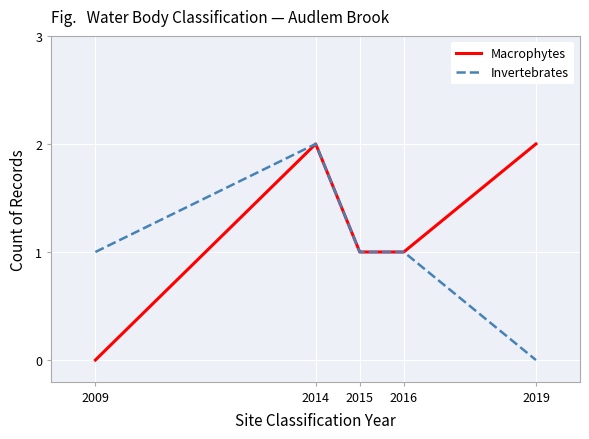

What is the average value of the Macrophytes series?

1